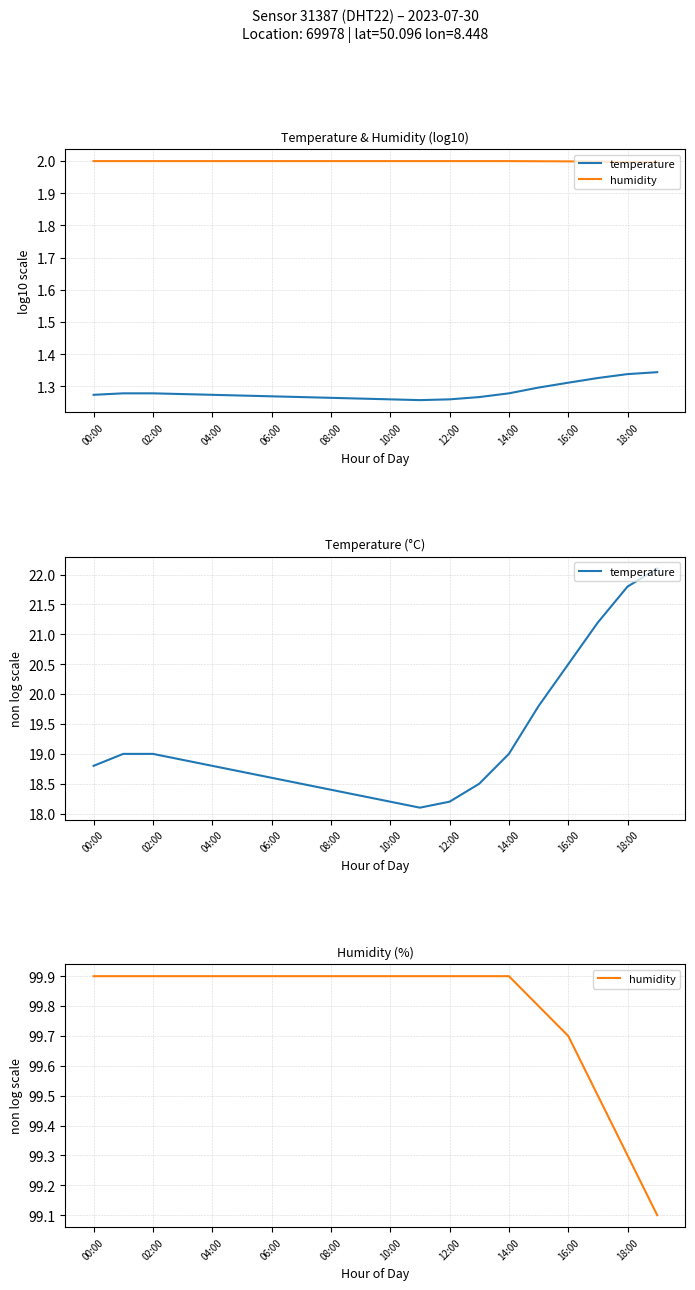

How many interior local valleys does the temperature series have?

1